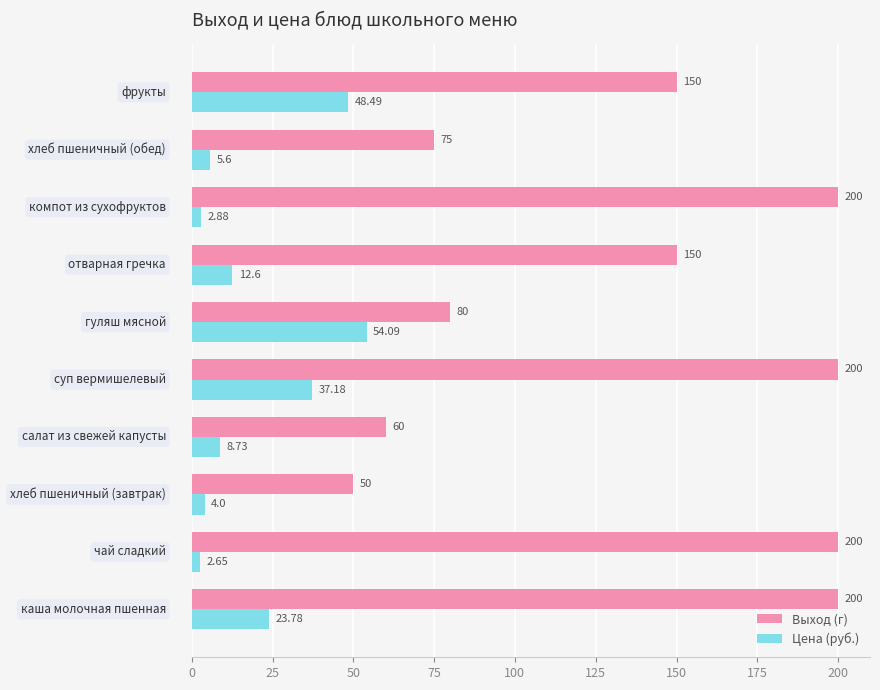

How many values in the Выход (г) series are below 150?

4